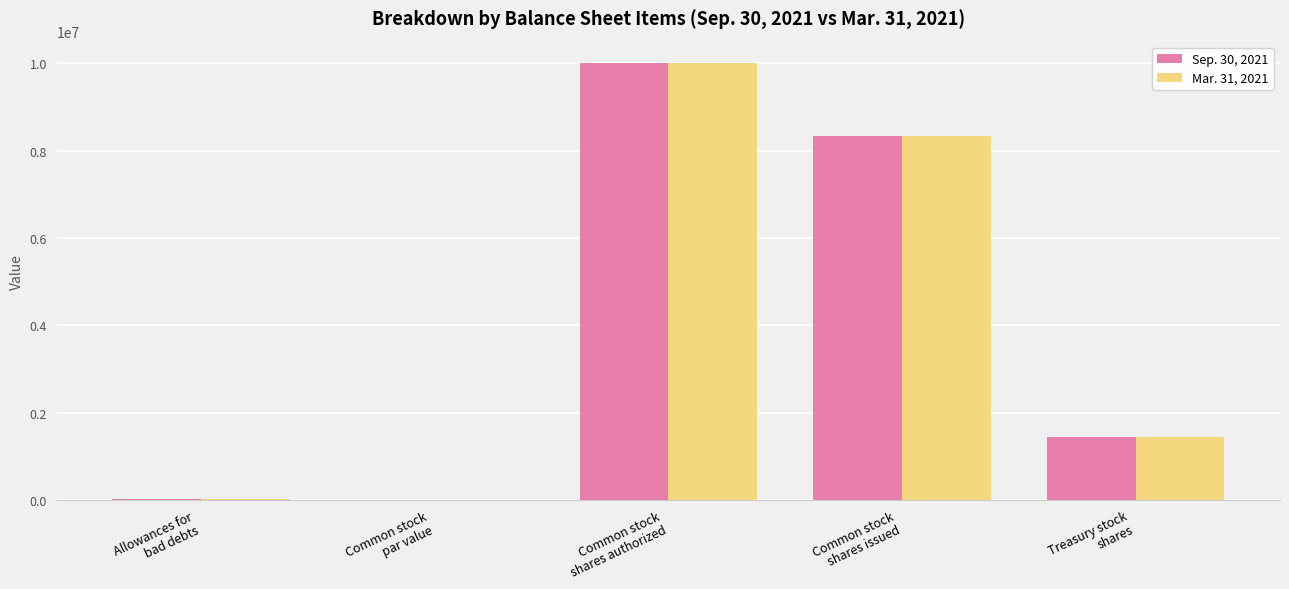

What is the maximum value shown in the chart?

10000000